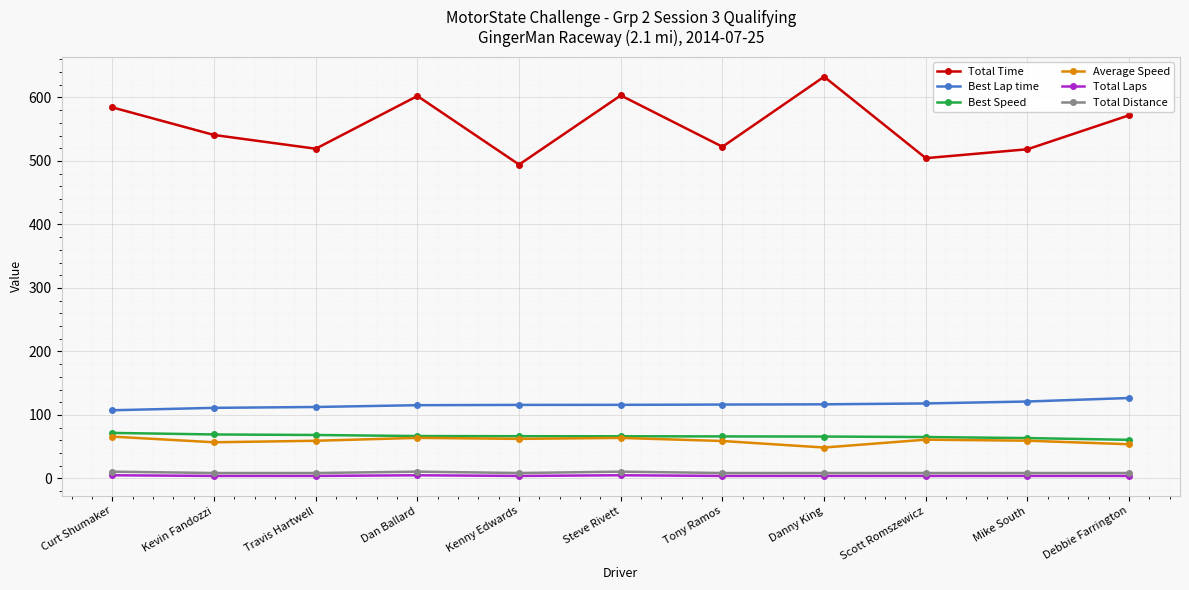

What is the spread (max minus min) of values at Kevin Fandozzi?

536.9